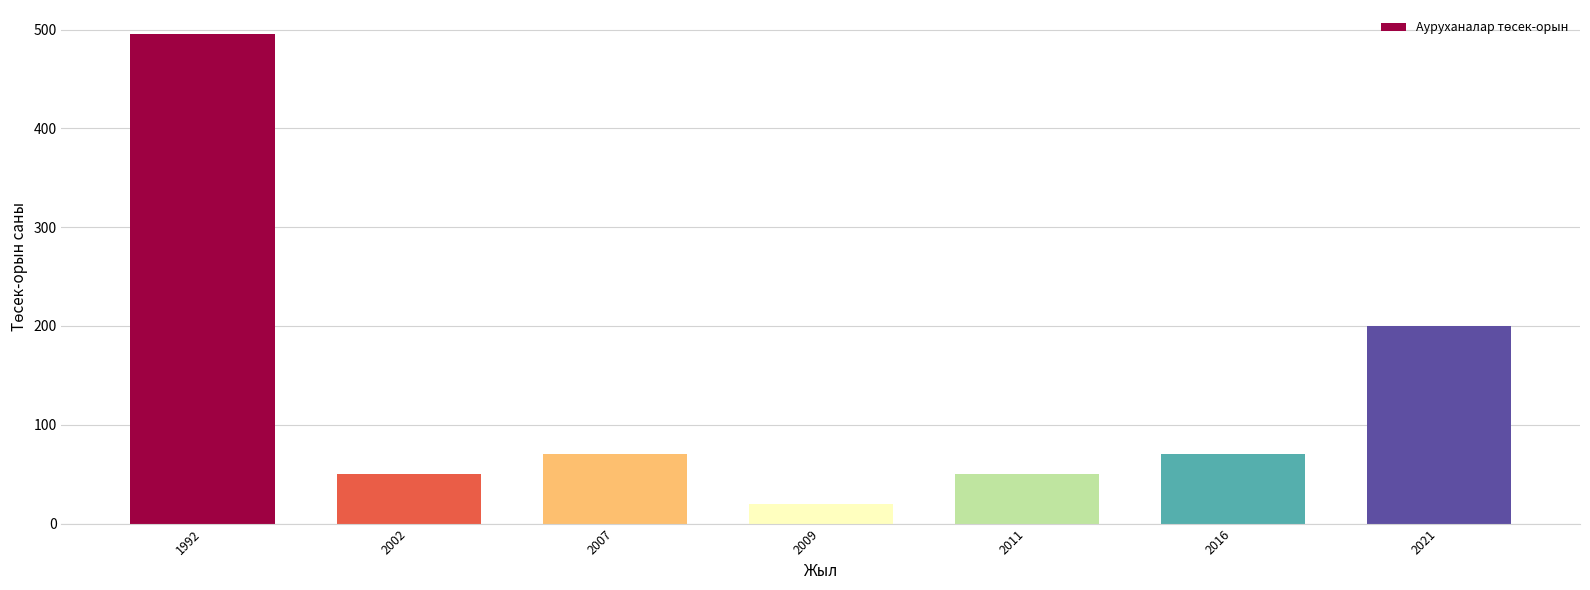

Reading left to right, extract all data points from this chart.

495	50	70	20	50	70	200